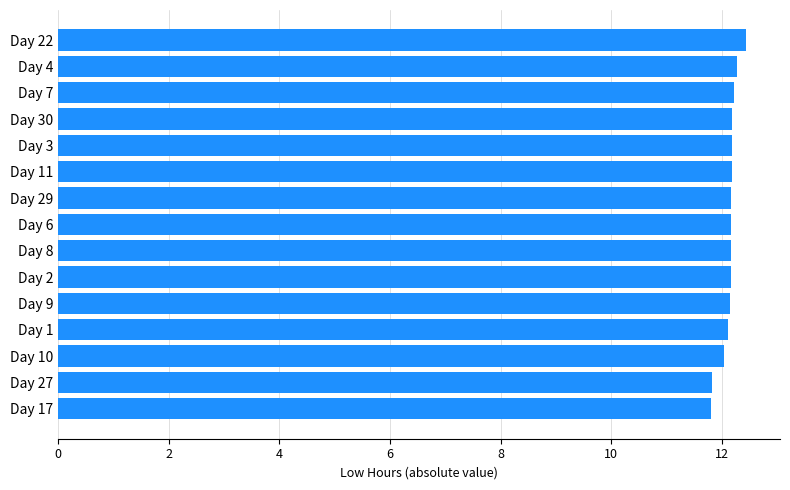

The chart shows a value of 7.6 at Day 3. True or false?

False